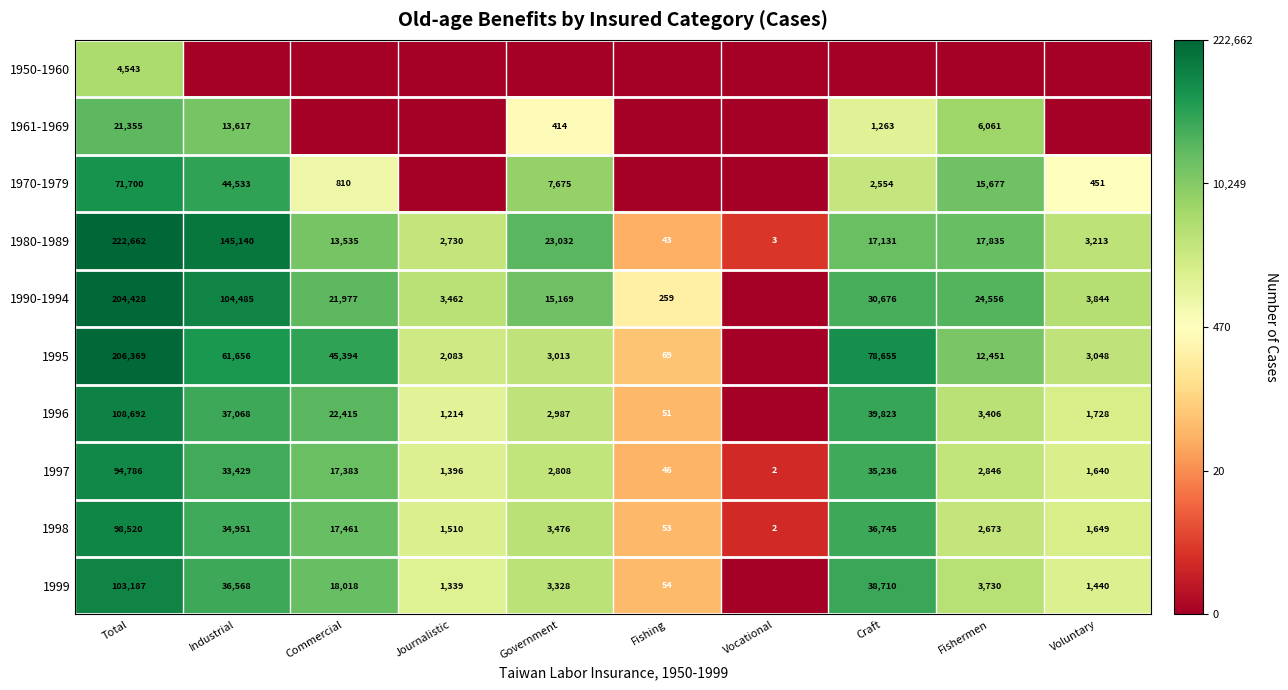

True or false: 1980-1989 has a value of 6309 at Fishermen.

False